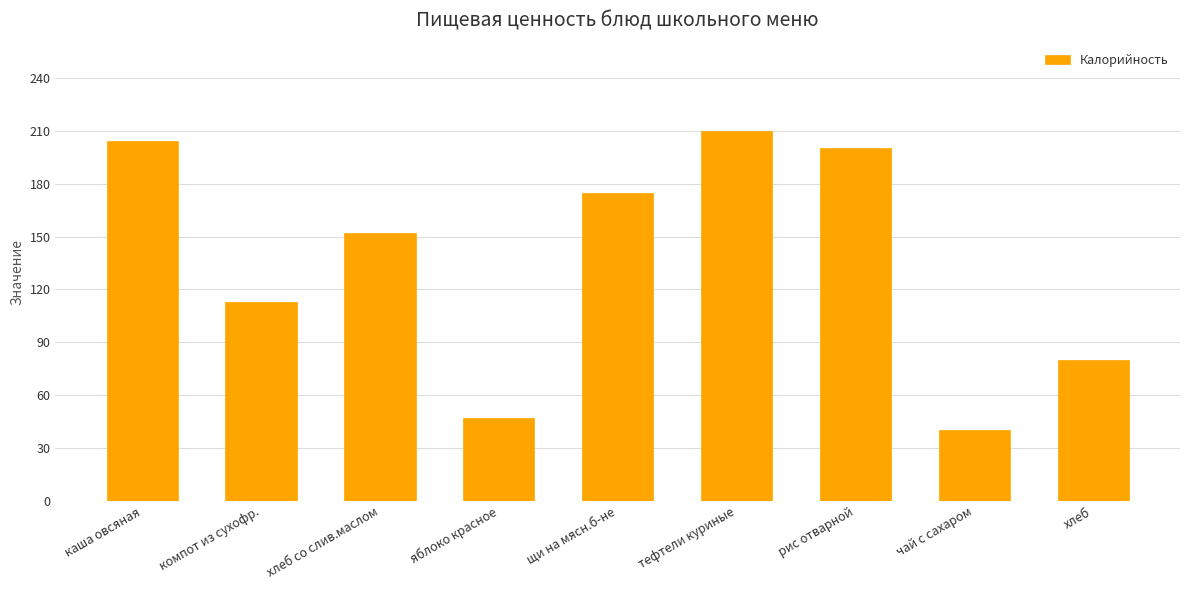

What is the sum of all values?

1221